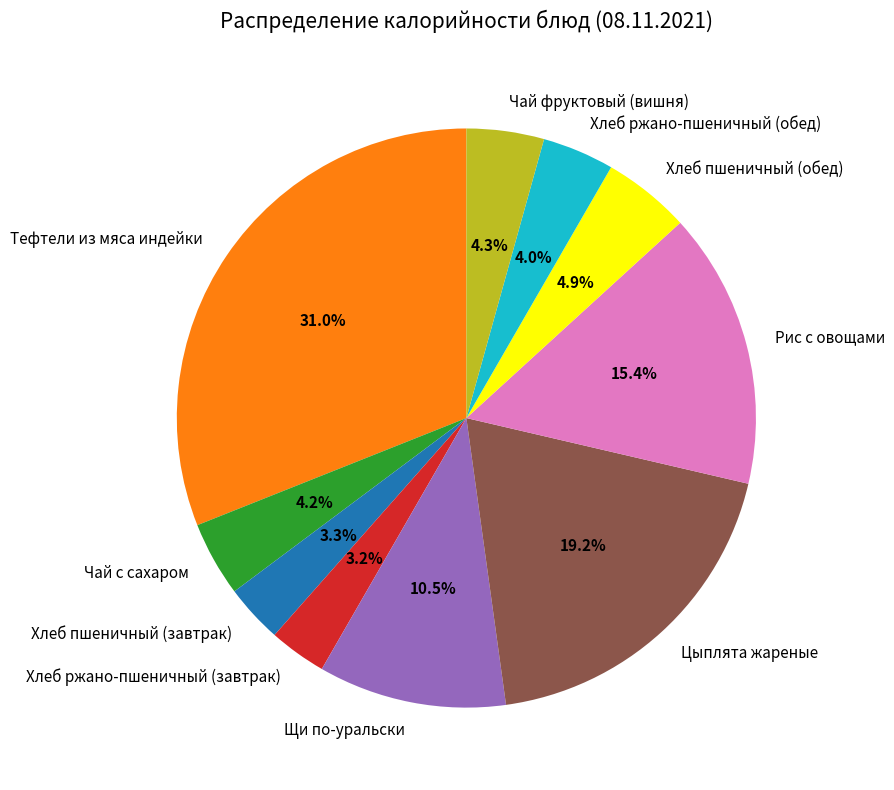

Do Хлеб пшеничный (обед) and Чай фруктовый (вишня) together represent more than half of the pie?

No